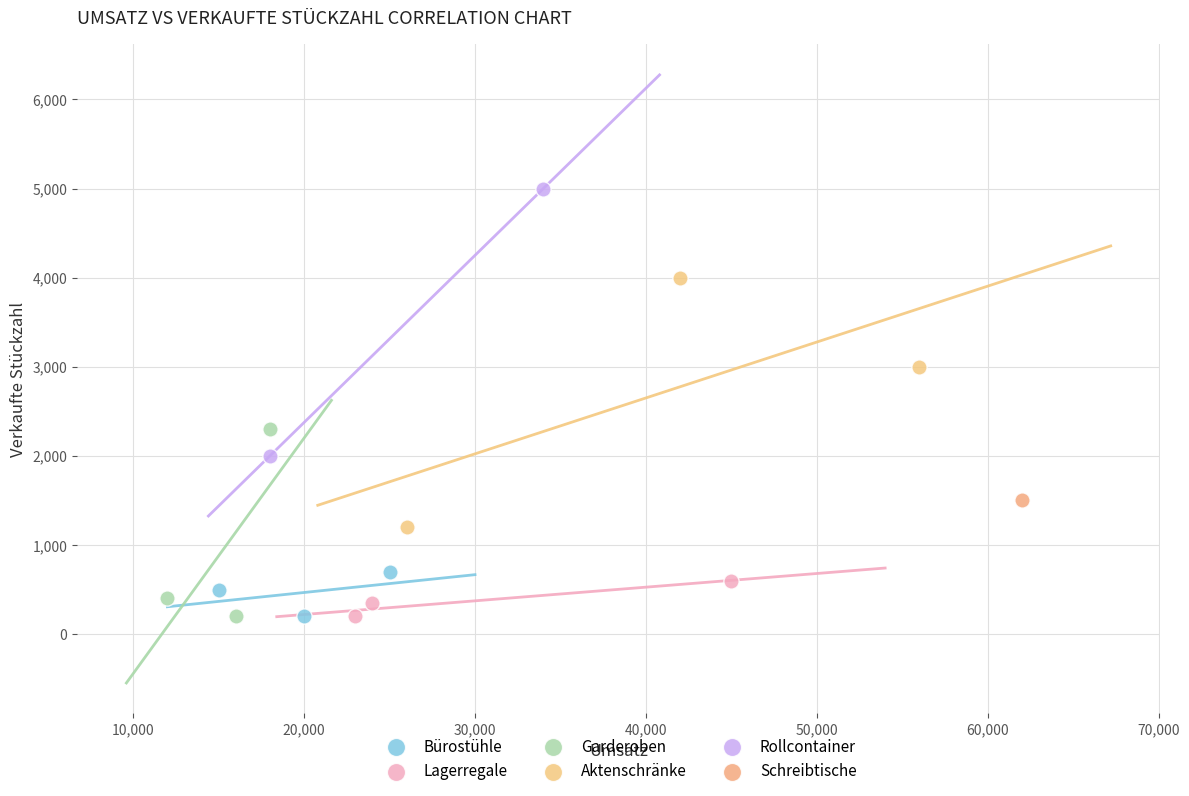

What are all the series names shown in the legend?

Bürostühle, Lagerregale, Garderoben, Aktenschränke, Rollcontainer, Schreibtische